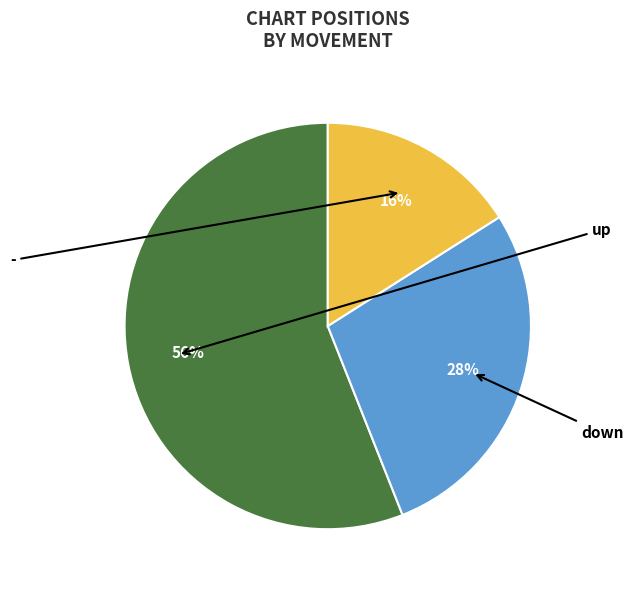

To the nearest percent, what is the difference between the largest and smallest slice percentages?

40%